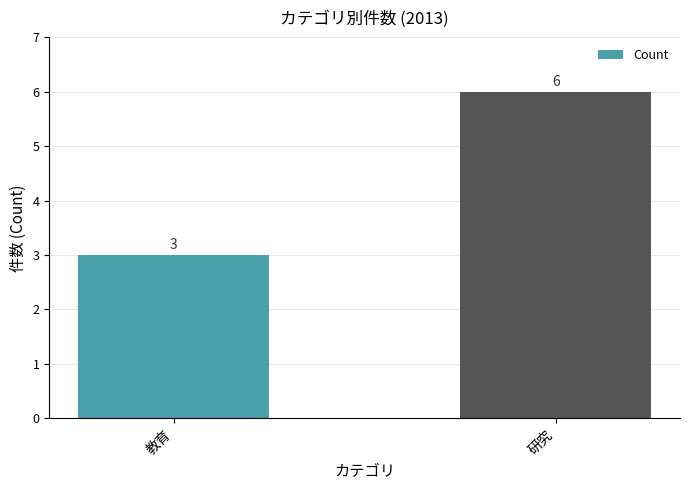

What is the change in value from 教育 to 研究?

+3